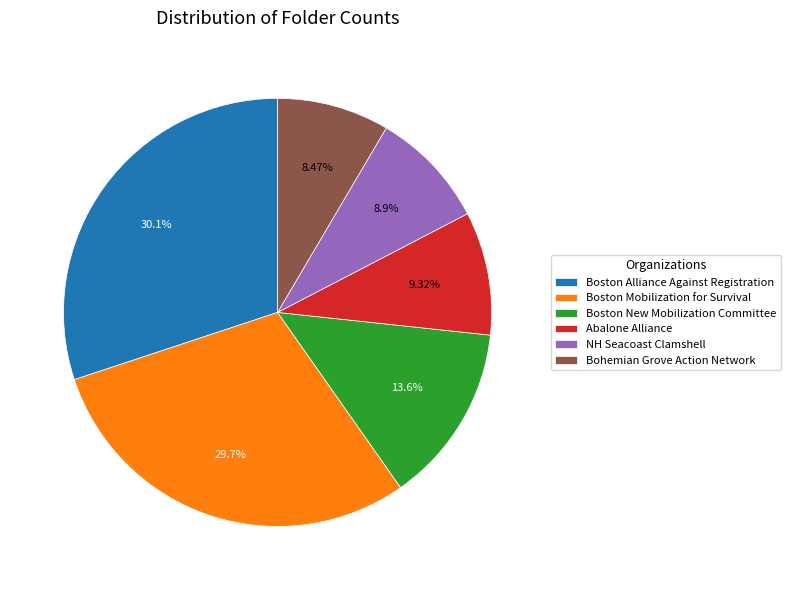

What is the ratio of the value at Boston Mobilization for Survival to the value at Boston New Mobilization Committee?

2.2